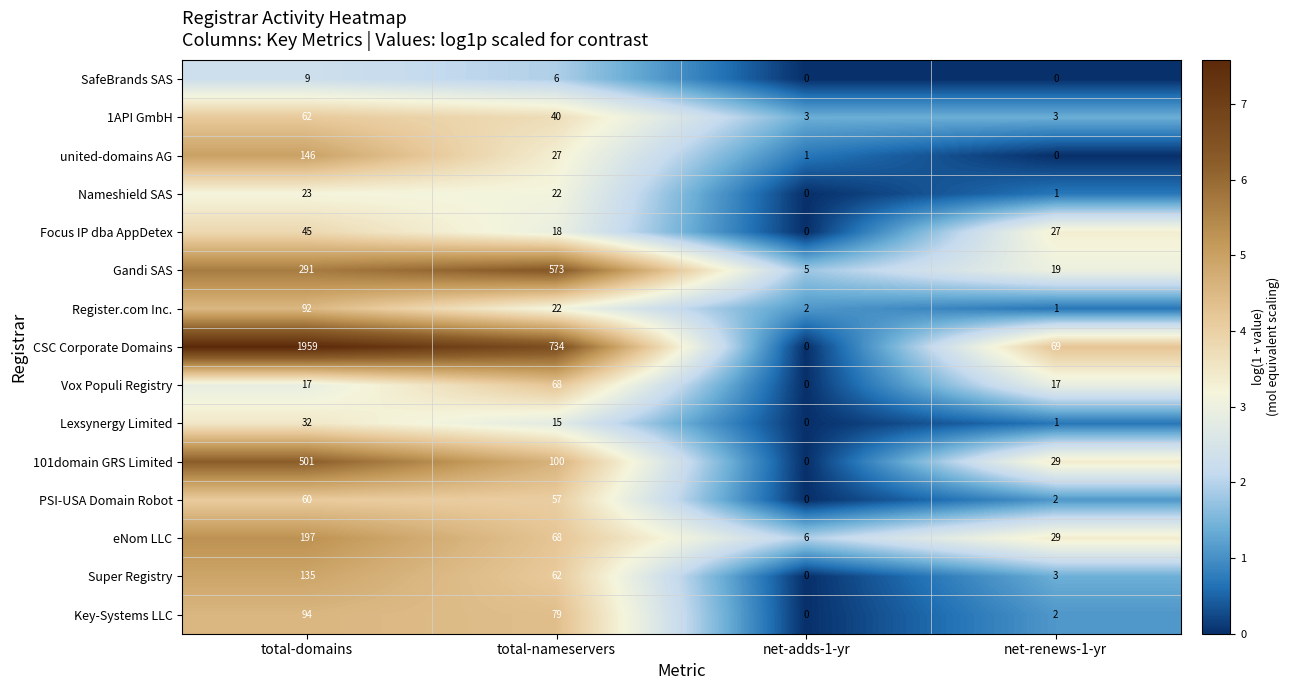

At which category is the sum across all series the highest?

total-domains